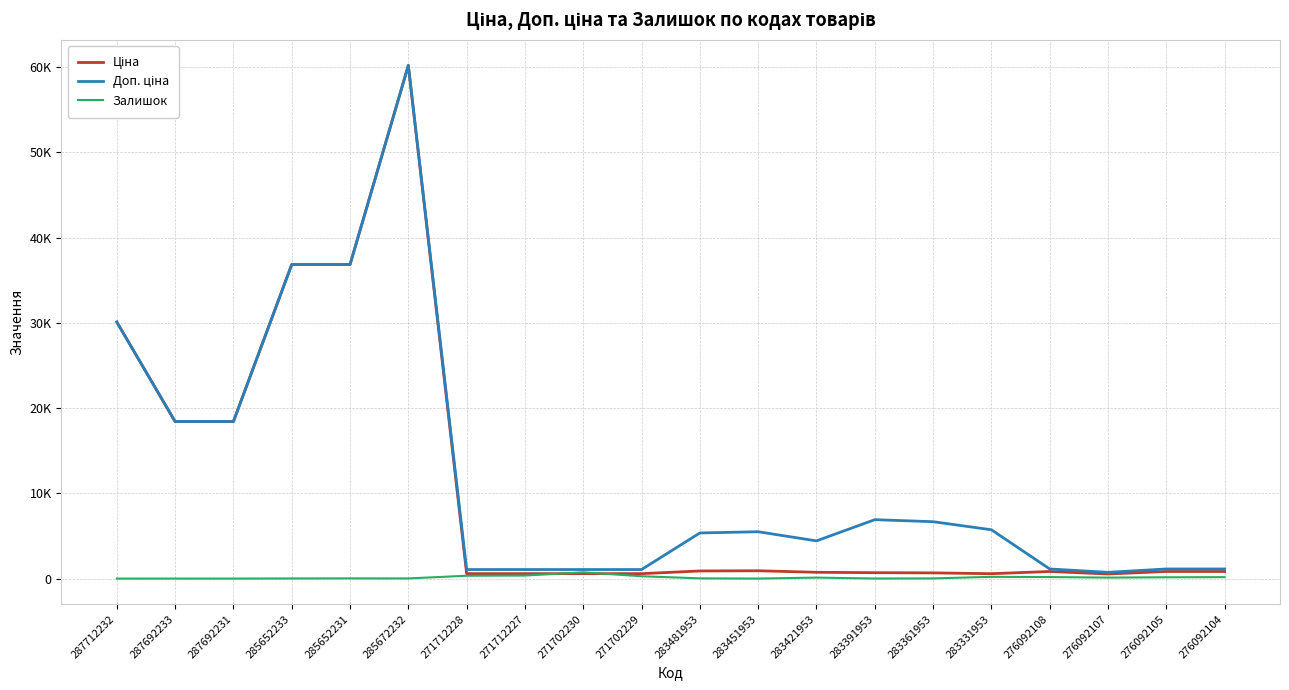

What is the difference between the Доп. ціна values at 271712228 and 285652231?

35781.7